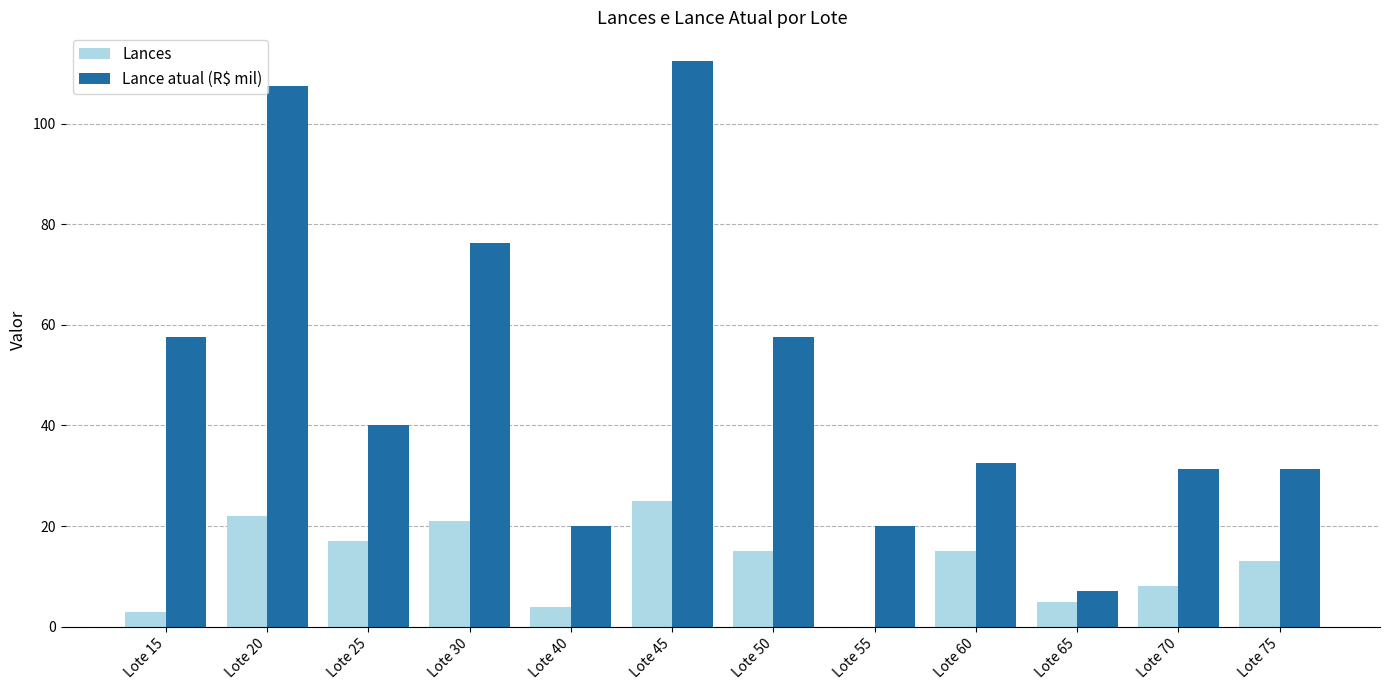

Is it true that Lances equals 21.0 at Lote 30?

True